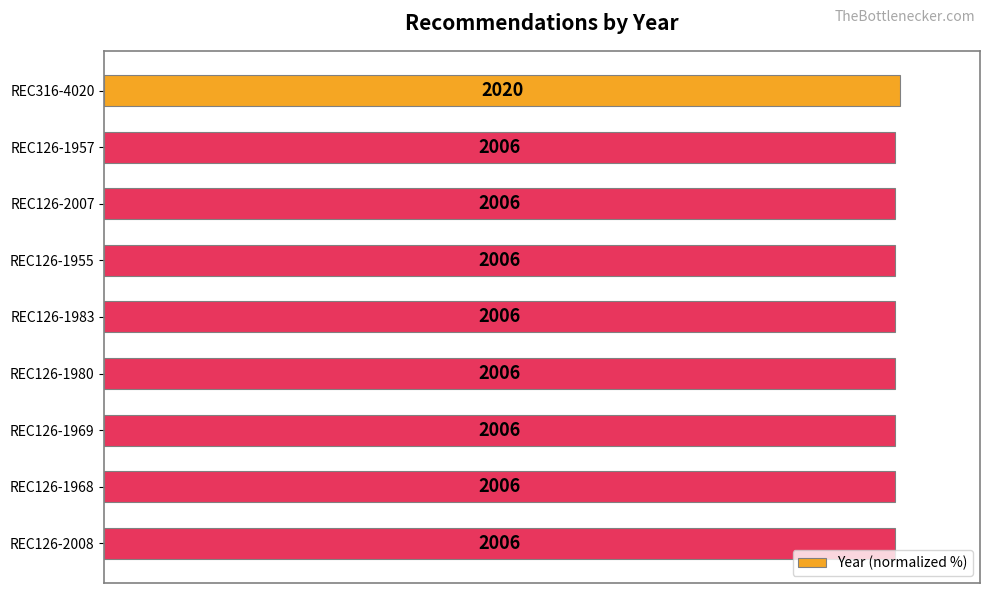

What is the maximum value shown in the chart?

100.0